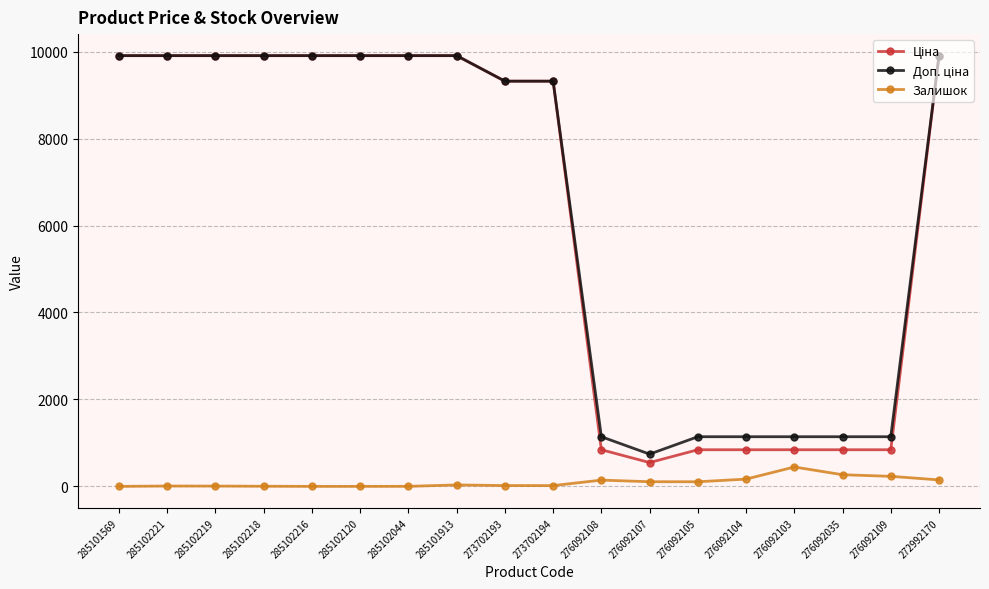

At how many categories does at least one series exceed 2755?

11